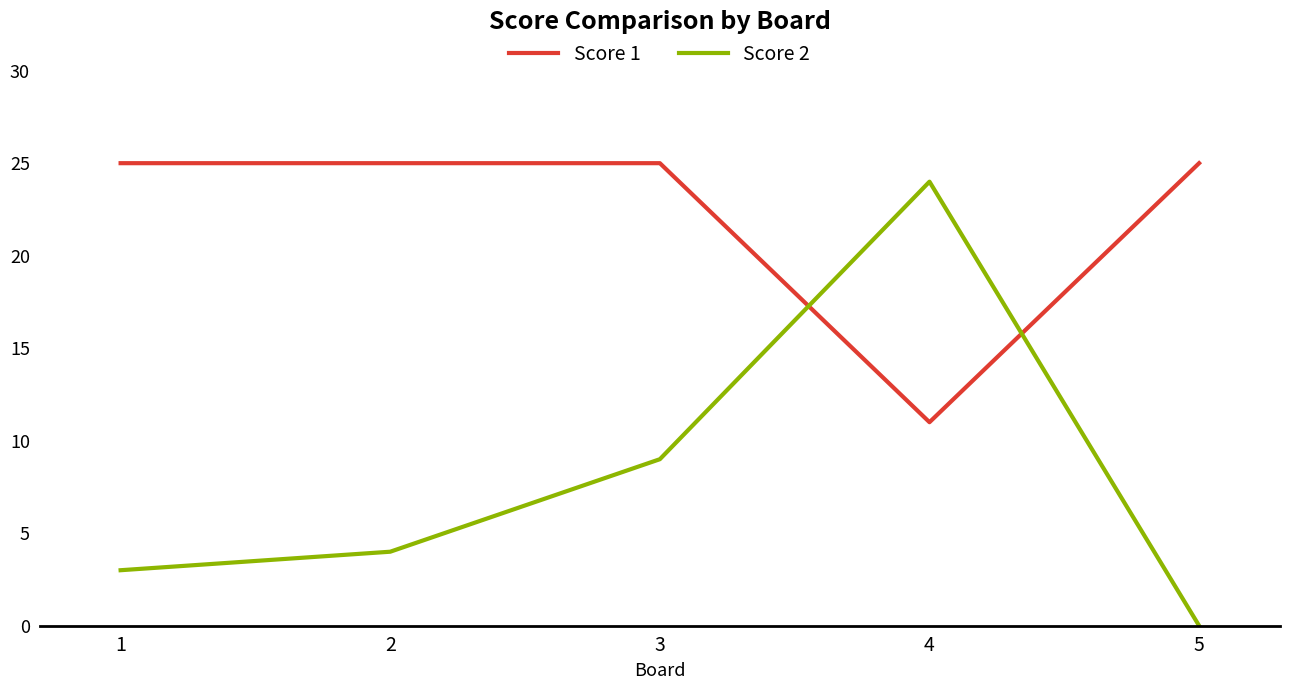

The Score 2 series shows 16 at 5. True or false?

False